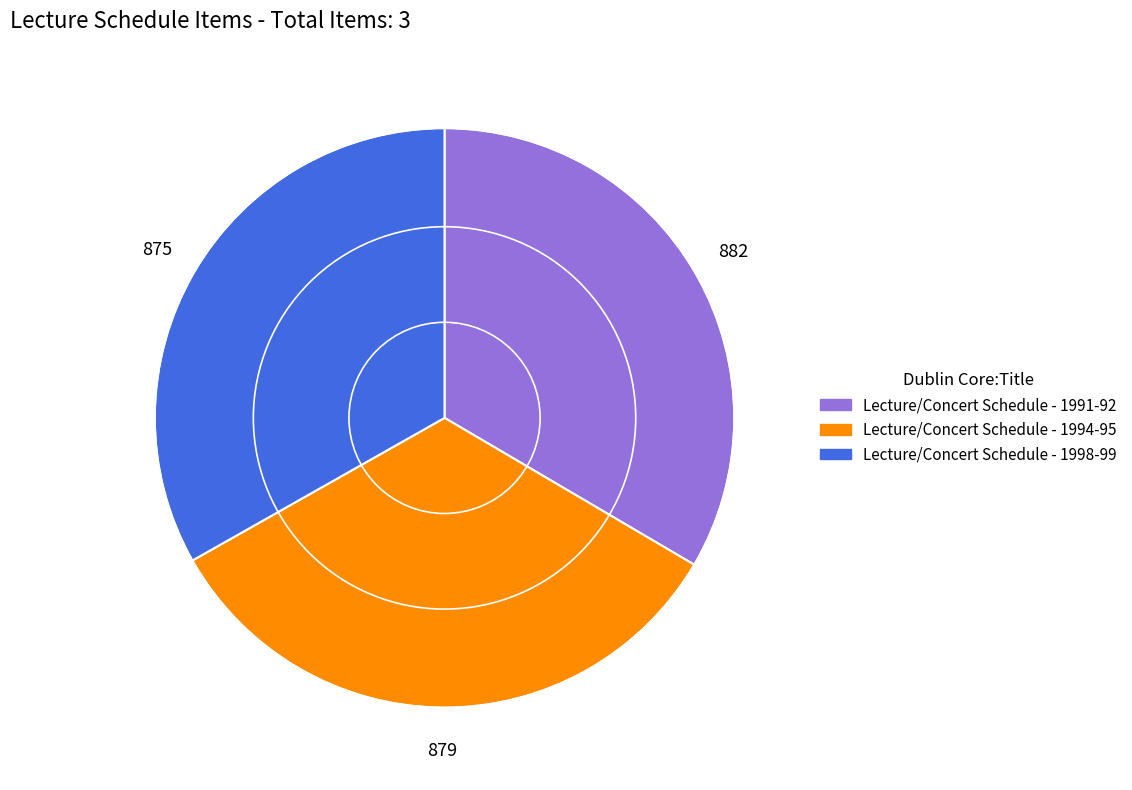

Does Lecture/Concert Schedule - 1991-92 represent more than half of the total?

No